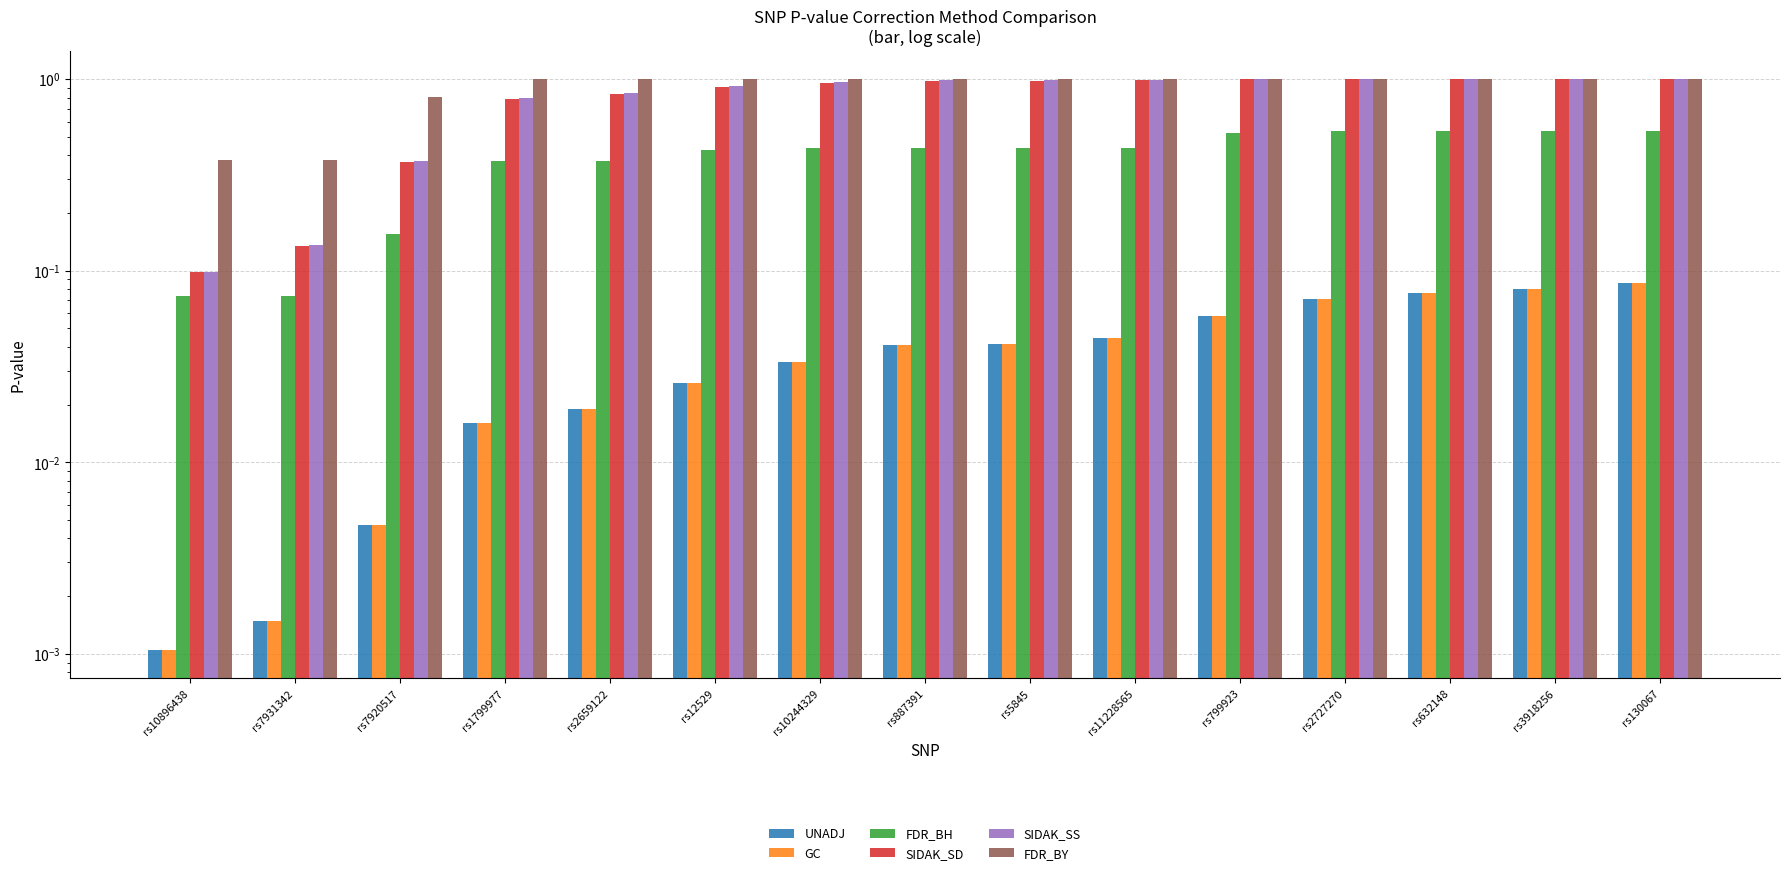

What are all the series names shown in the legend?

UNADJ, GC, FDR_BH, SIDAK_SD, SIDAK_SS, FDR_BY